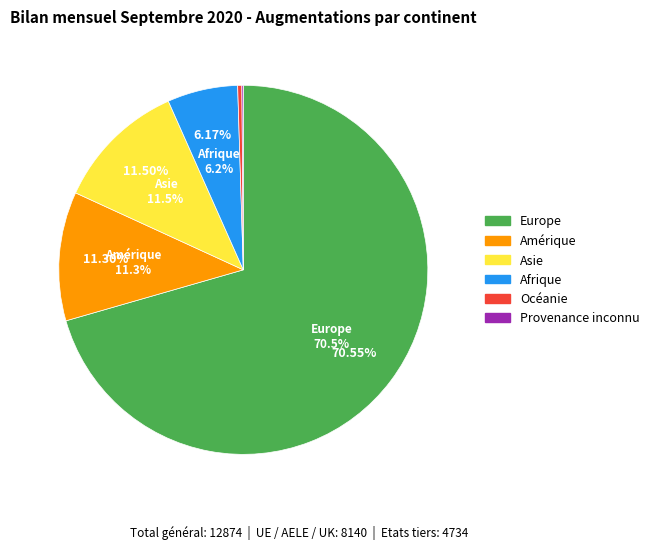

Rank the categories by value from lowest to highest.

Provenance inconnu, Océanie, Afrique, Amérique, Asie, Europe